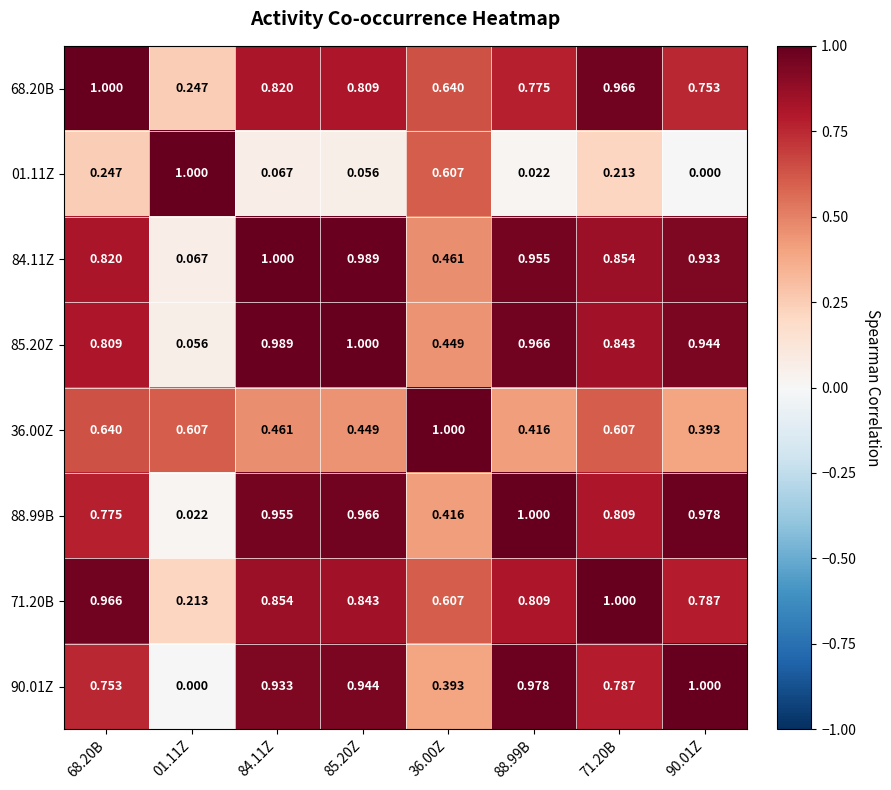

Is the value of 01.11Z at 01.11Z greater than the value of 68.20B at 36.00Z?

Yes